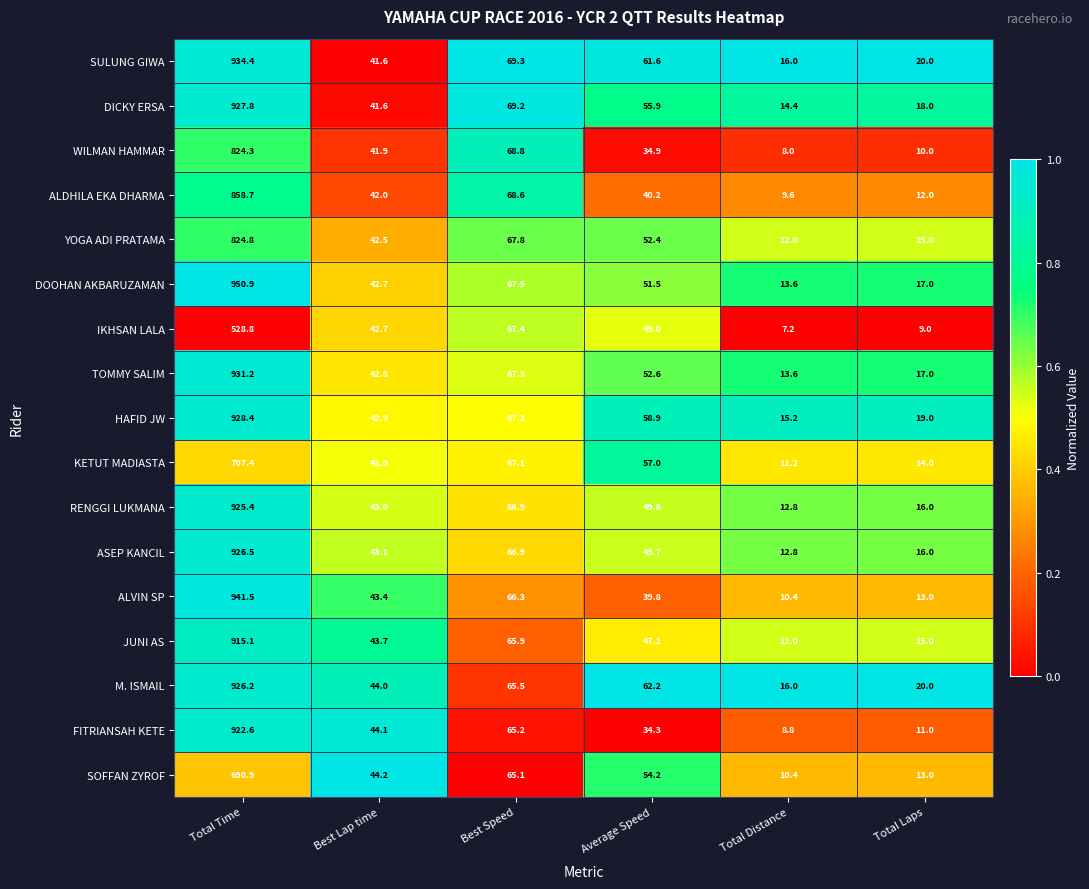

Is it true that KETUT MADIASTA equals 3.1 at Total Distance?

False